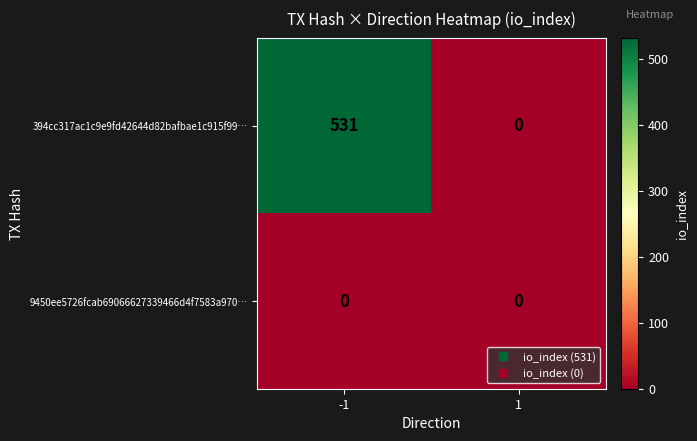

Rank the series by their maximum value, from lowest to highest.

9450ee5726fcab69066627339466d4f7583a970…, 394cc317ac1c9e9fd42644d82bafbae1c915f99…